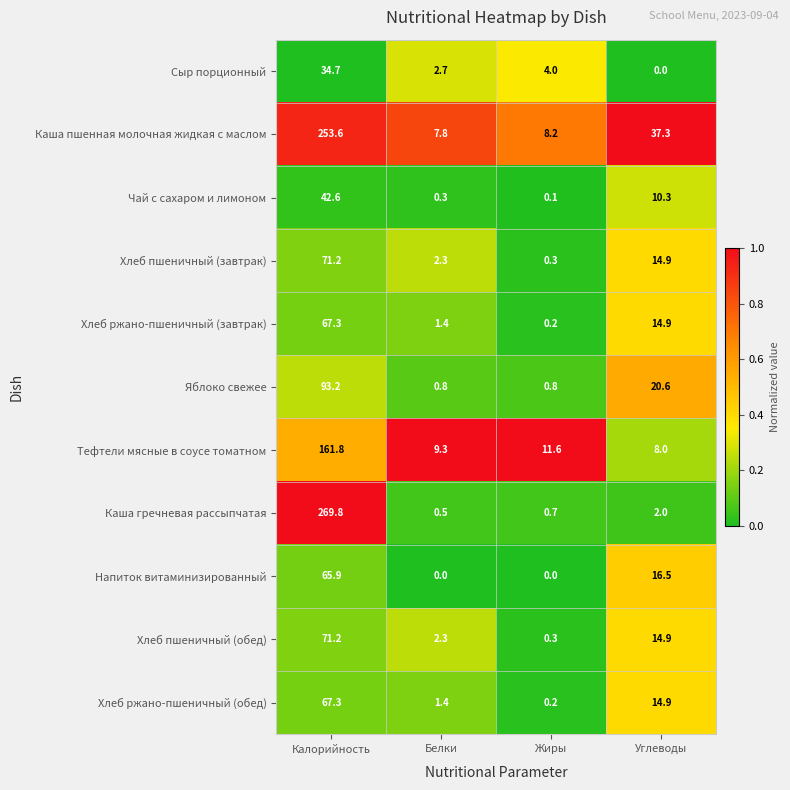

What is the spread (max minus min) of values at Калорийность?

235.1